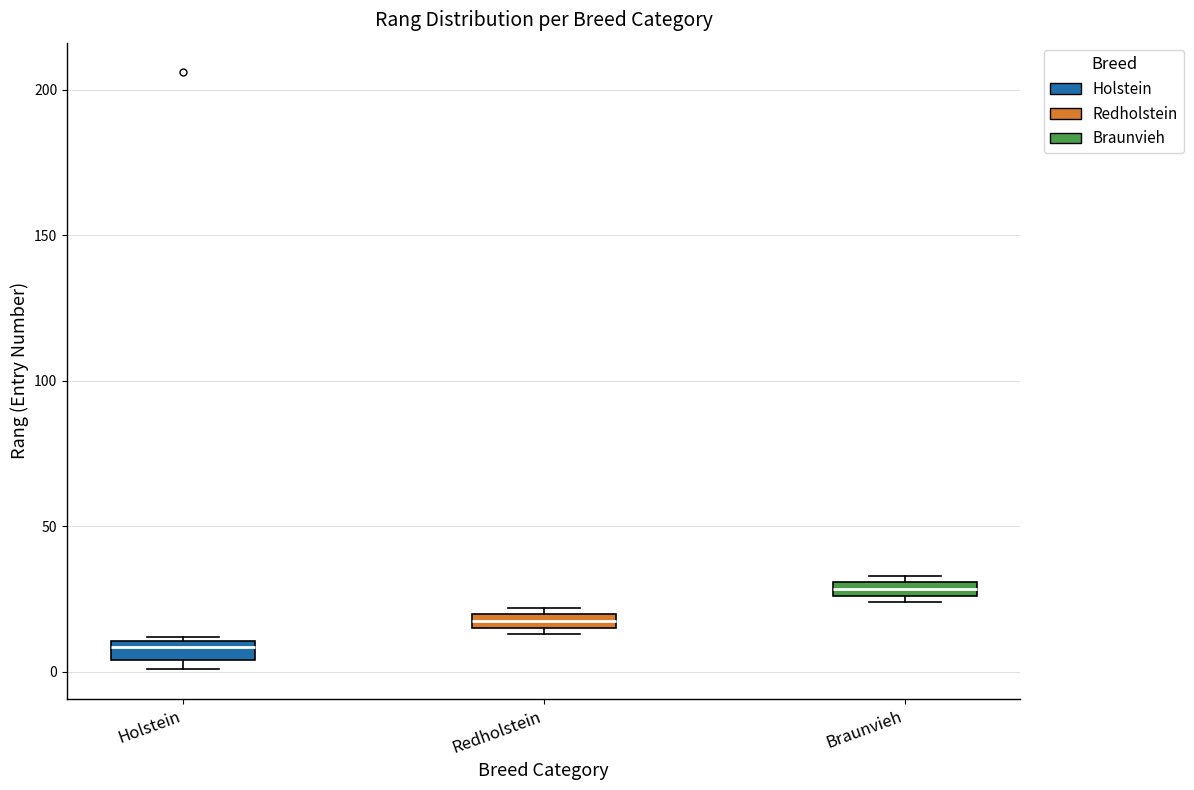

Where is the upper edge of the box for Holstein on the y-axis? The values are not printed on the chart, so give them approximately, as read against the axis.

10